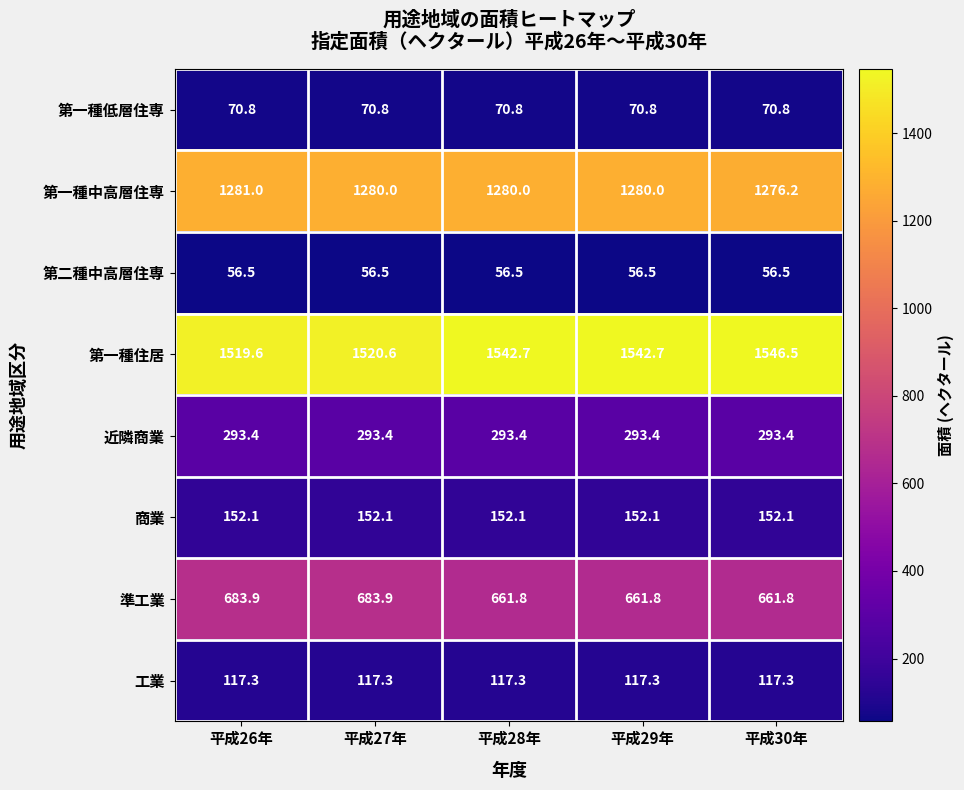

How many 第一種中高層住専 values are between 1280 and 1281?

4